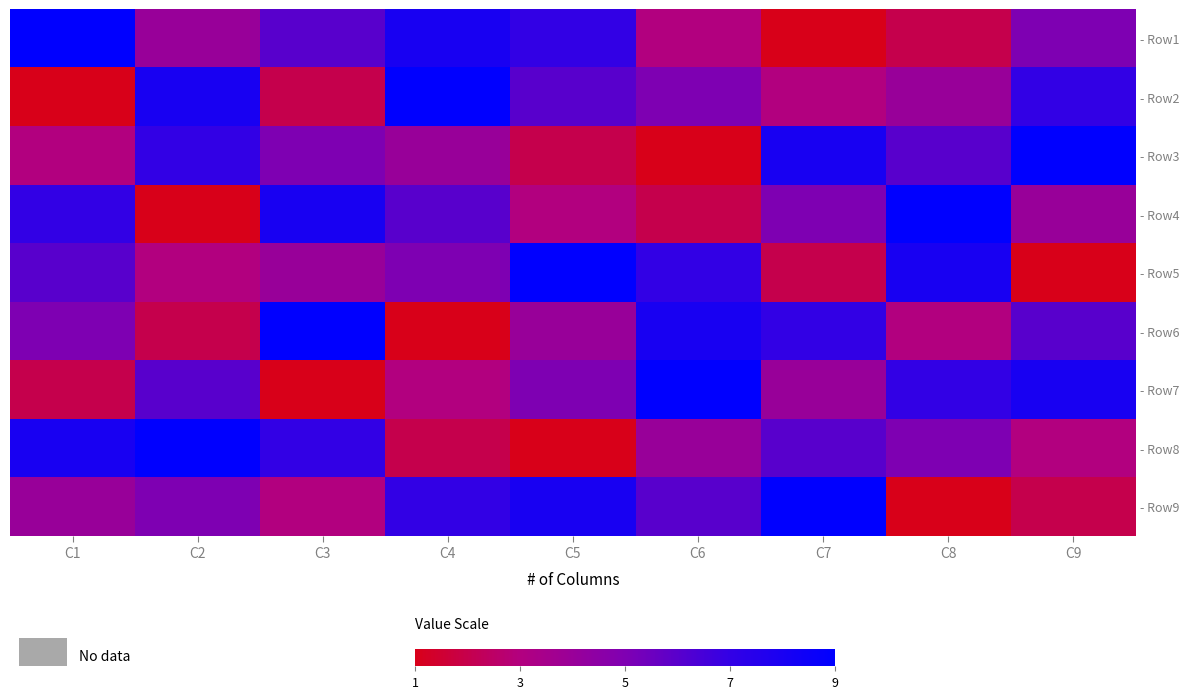

How many distinct data groups are displayed?

9